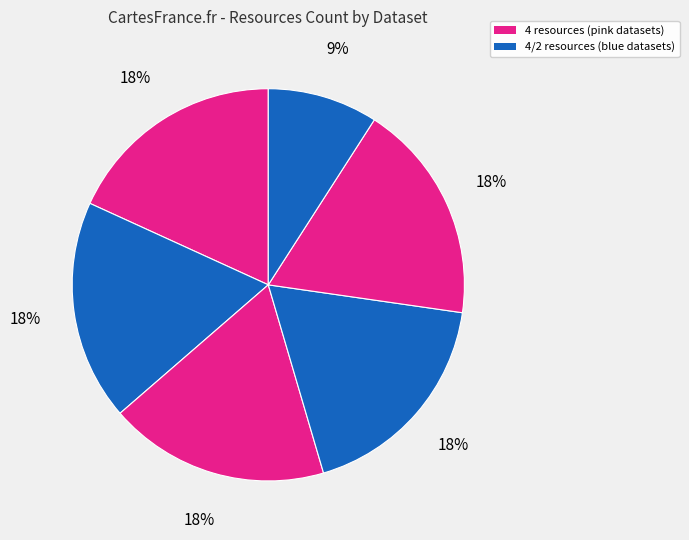

Does any single category account for the majority?

No